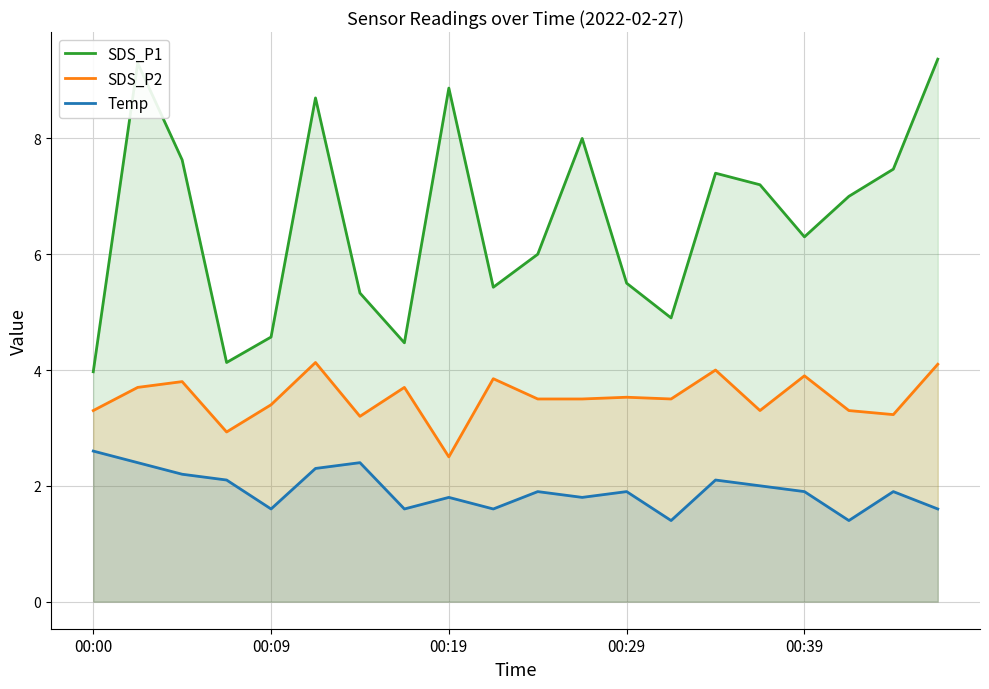

List the series in order of their overall mean, lowest first.

Temp, SDS_P2, SDS_P1